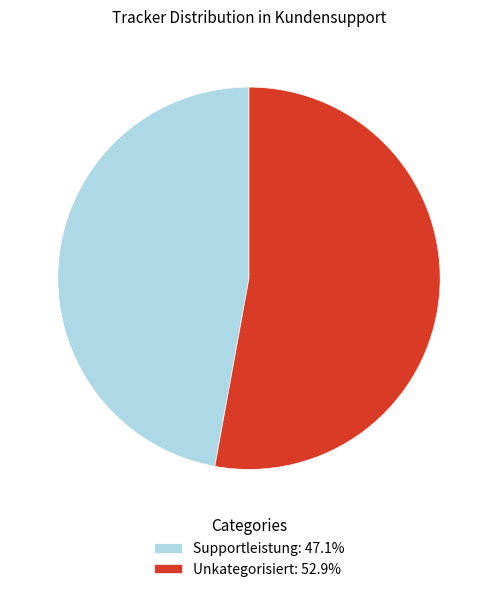

Is Supportleistung: 47.1% the majority of the pie?

No